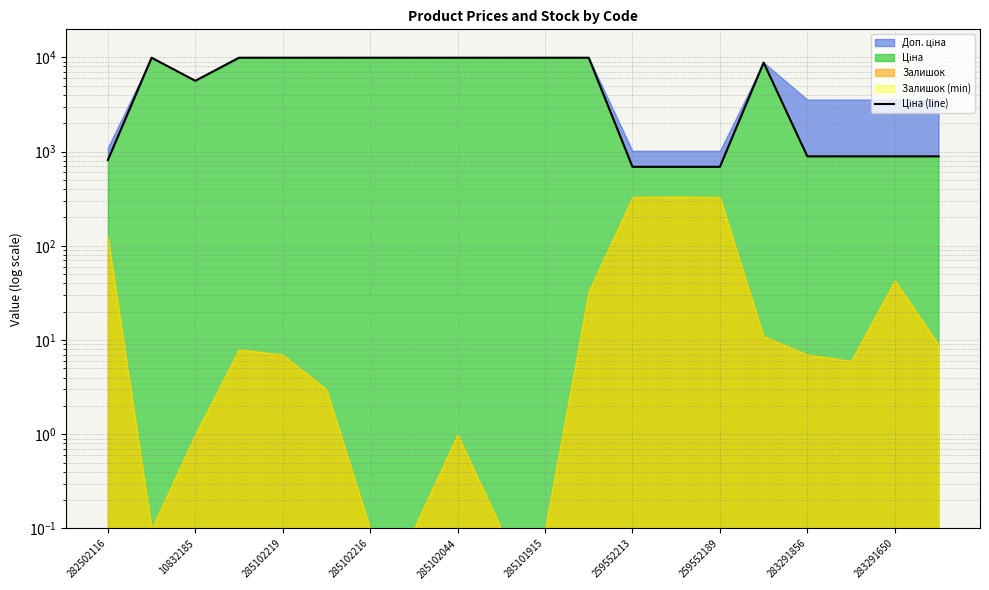

What is the average value?

5997.9